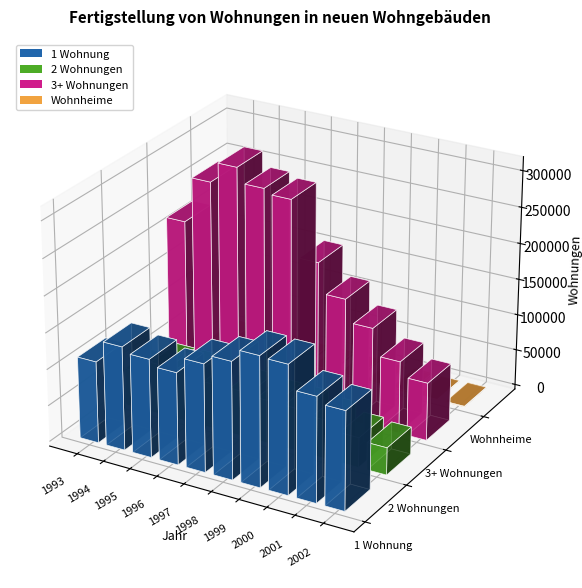

Reading left to right, transcribe all the data shown in this chart.

1 Wohnung: 112346	142498	135199	126754	148286	161231	178463	176717	144186	135246
2 Wohnungen: 51698	69856	69966	62048	62770	59380	58868	52998	41186	37628
3+ Wohnungen: 221555	284309	312481	292173	285586	208400	167314	136445	99631	79728
Wohnheime: 8521	5065	6960	4274	4478	3226	1922	2371	922	1098